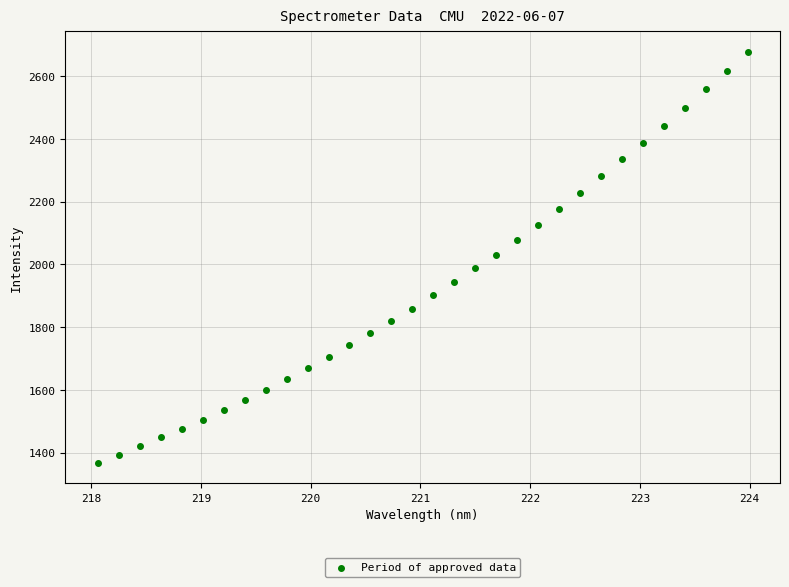

What is the range of X values (max minus min)?

5.9